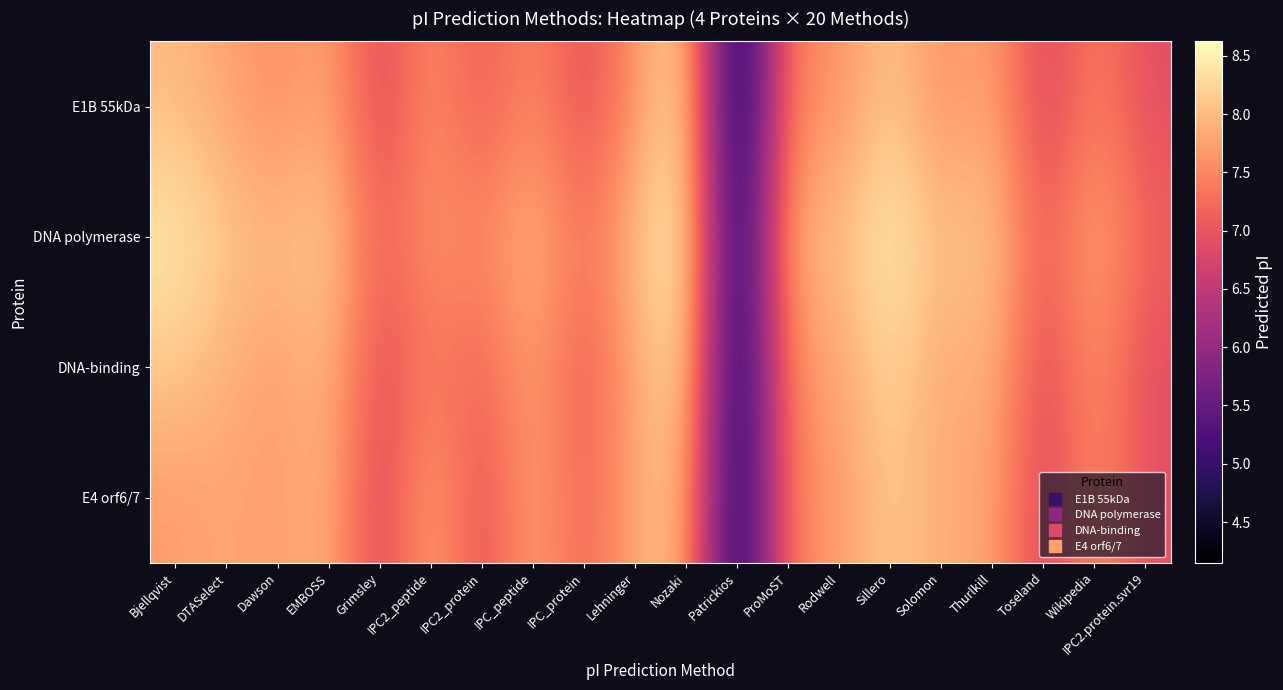

What is the total value across all series at Bjellqvist?

32.3